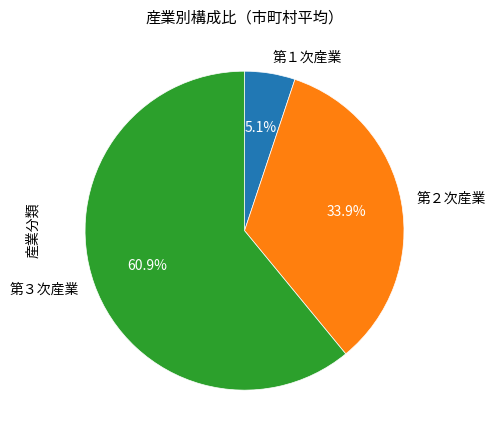

How many slices are in this pie chart?

3